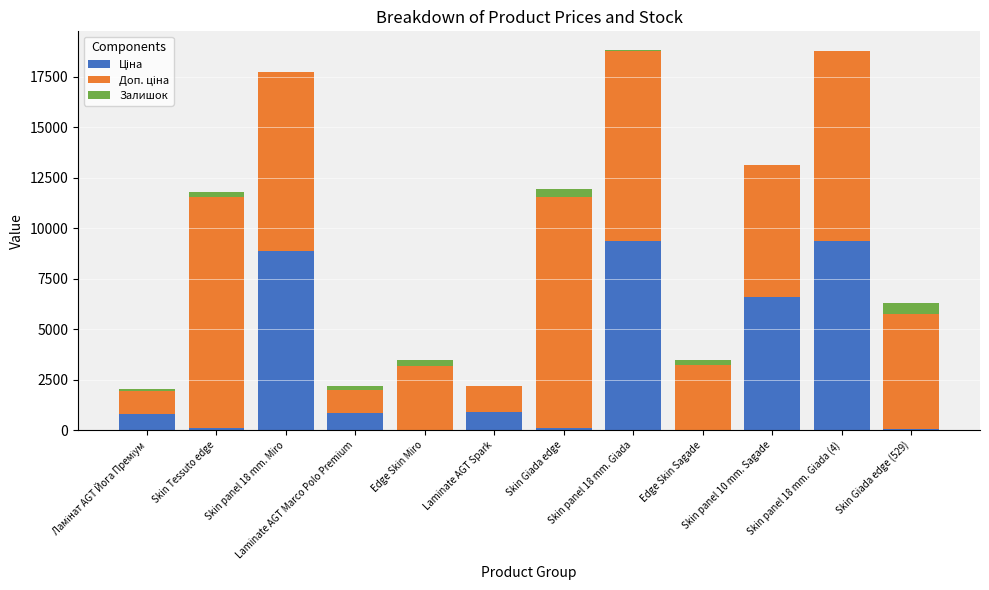

How many data points does each series have?

12